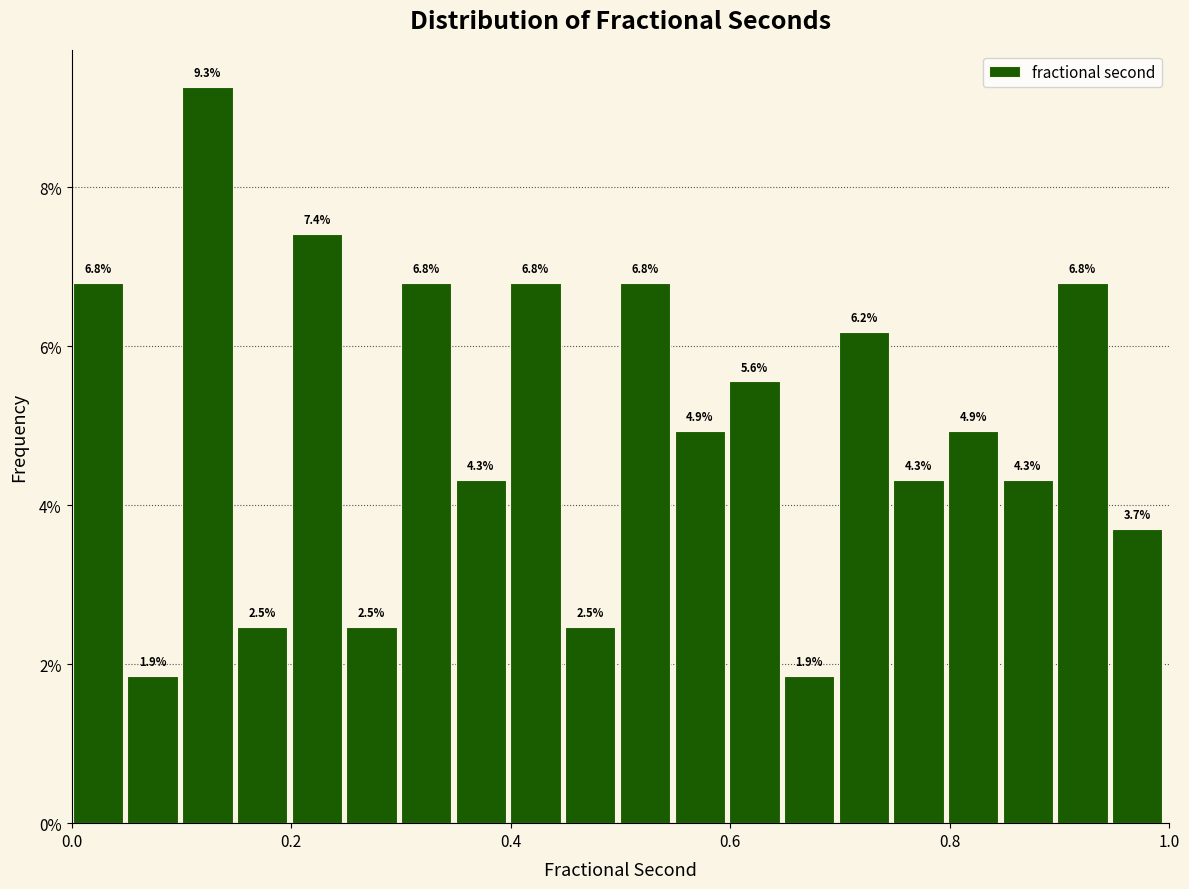

Around what value on the x-axis is the tallest bar? Give the approximate position of its centre, as read against the axis.

0.12